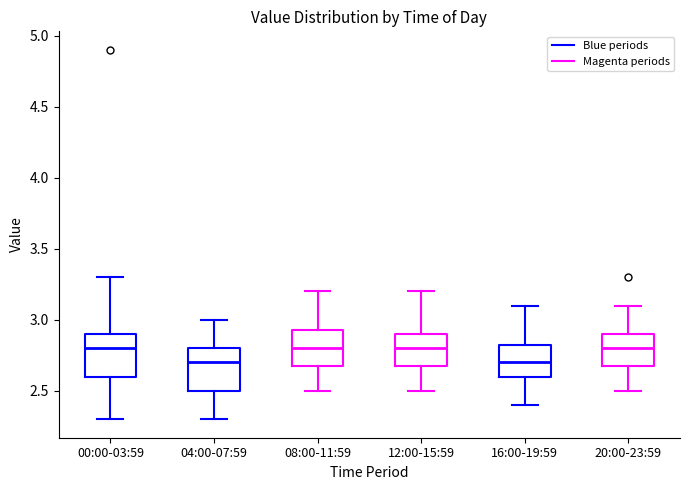

Reading left to right, transcribe this box plot: for each box, give where its median line is, the range the box spans, and where its two whiskers end, as read against the y-axis. The values are not printed on the chart, so give them approximately, as read against the axis.

00:00-03:59: median 2.80, box 2.60 to 2.90, whiskers 2.30 to 3.30
04:00-07:59: median 2.70, box 2.50 to 2.80, whiskers 2.30 to 3.00
08:00-11:59: median 2.80, box 2.70 to 2.95, whiskers 2.50 to 3.20
12:00-15:59: median 2.80, box 2.70 to 2.90, whiskers 2.50 to 3.20
16:00-19:59: median 2.70, box 2.60 to 2.85, whiskers 2.40 to 3.10
20:00-23:59: median 2.80, box 2.70 to 2.90, whiskers 2.50 to 3.10